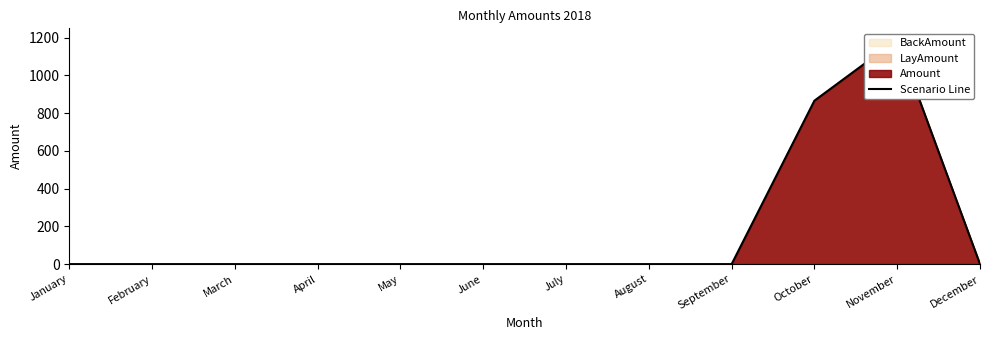

Read the value at November.

1189.5